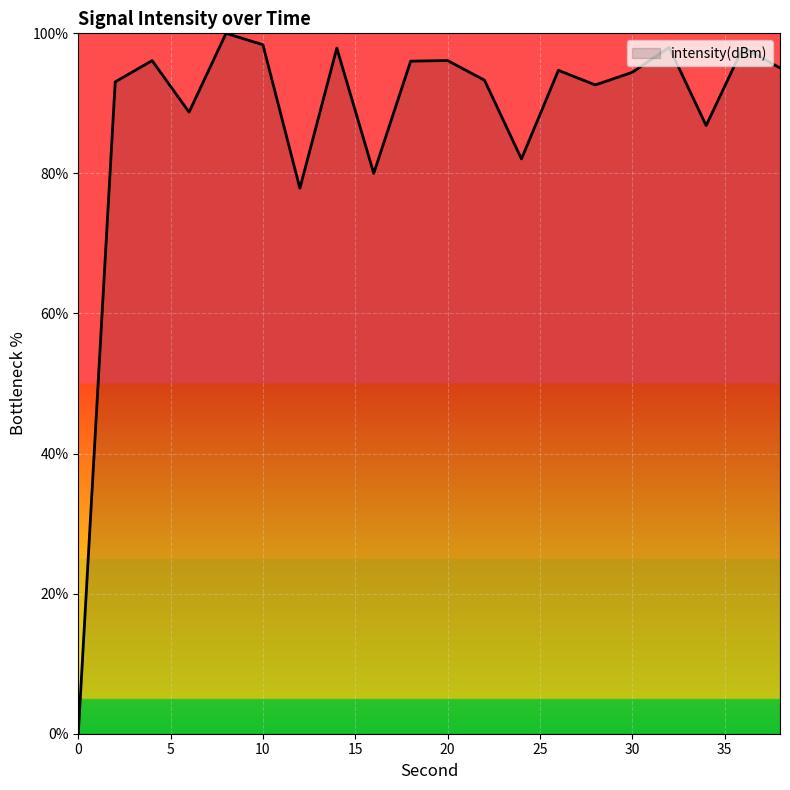

What is the difference between the maximum and minimum values?

100.0